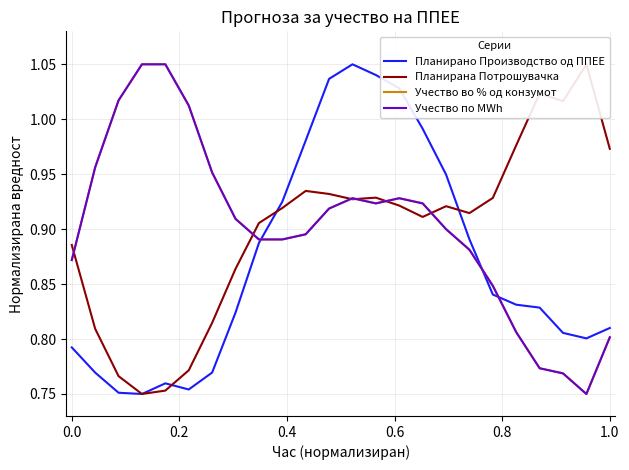

What is the average value of the Учество во % од конзумот series?

0.9